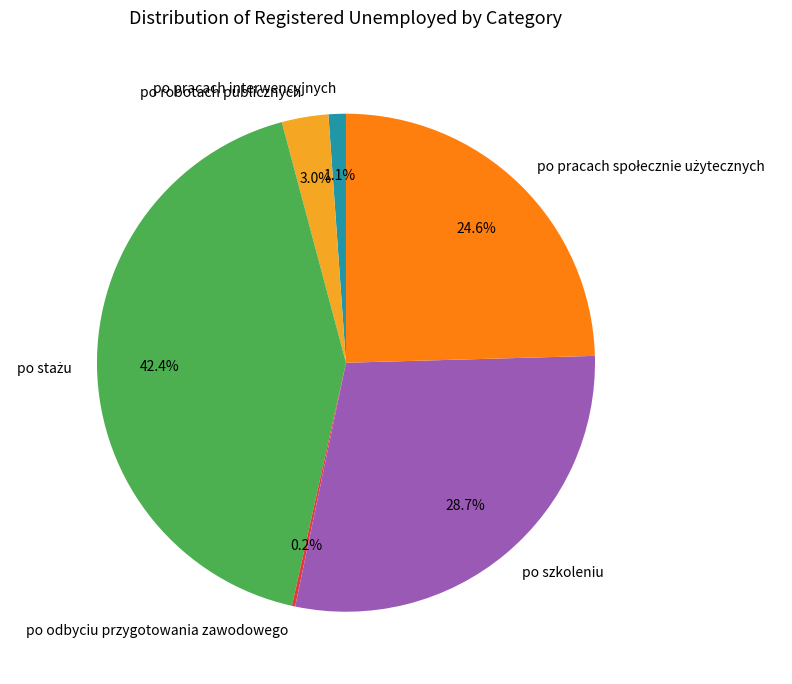

Does po robotach publicznych represent more than half of the total?

No